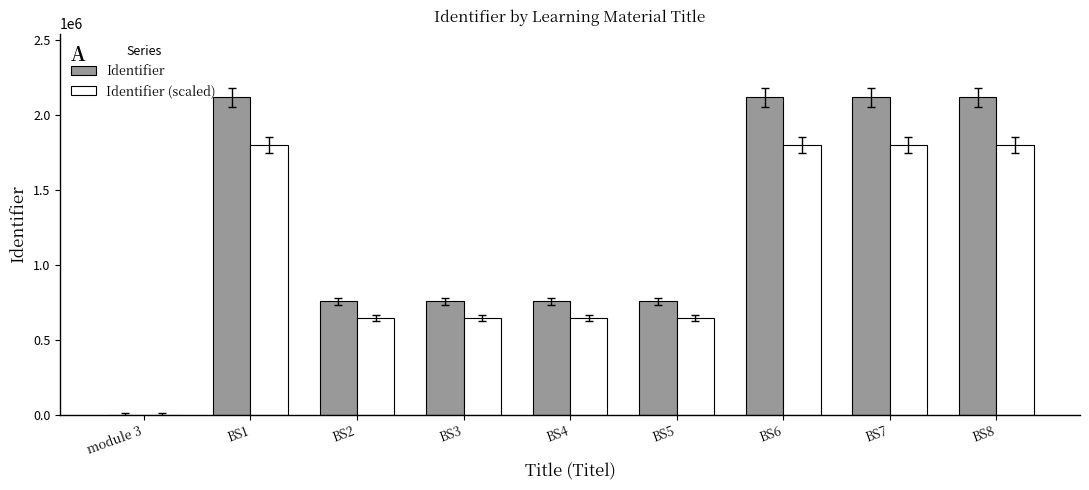

How many groups of bars are there?

9